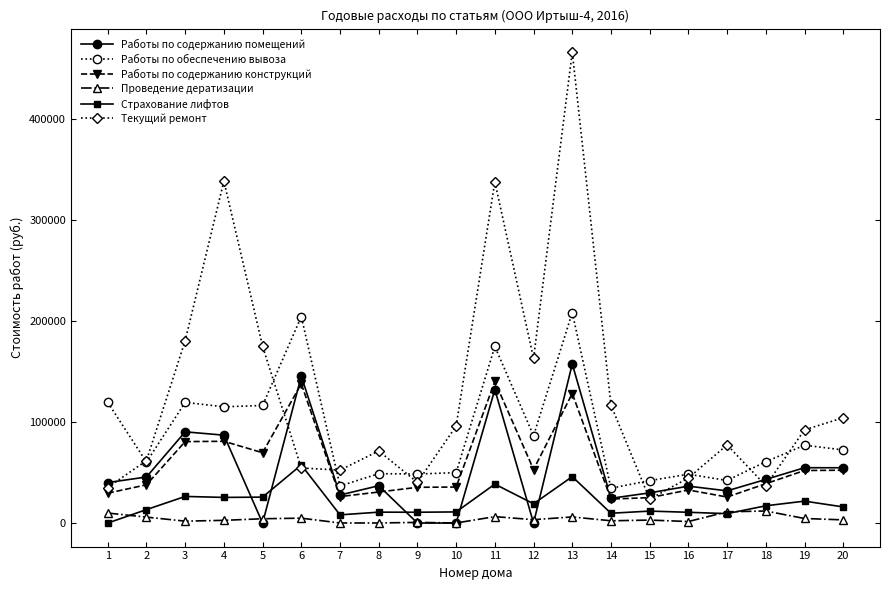

True or false: Работы по обеспечению вывоза and Работы по содержанию конструкций cross at least once.

False